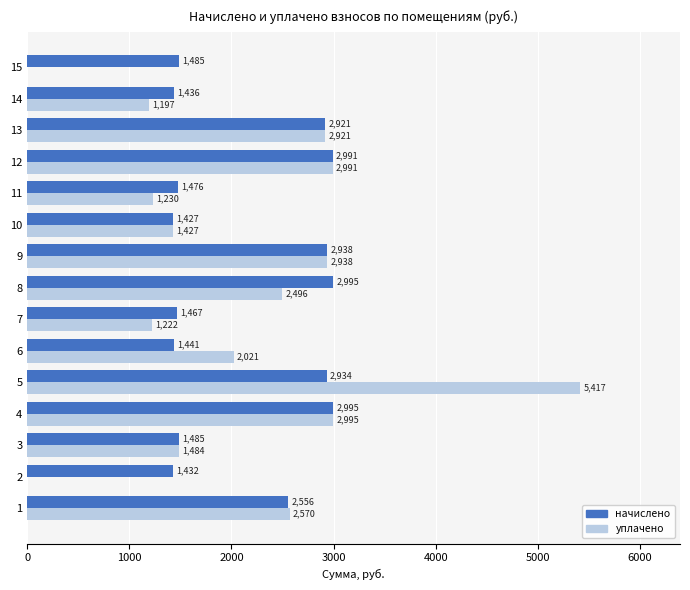

Which series has the largest total across all categories?

начислено